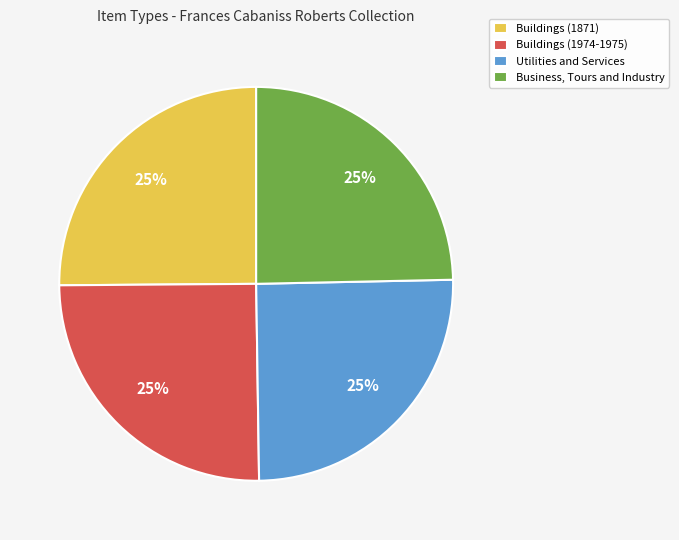

What percentage is the Buildings (1974-1975) slice, to the nearest percent?

25%